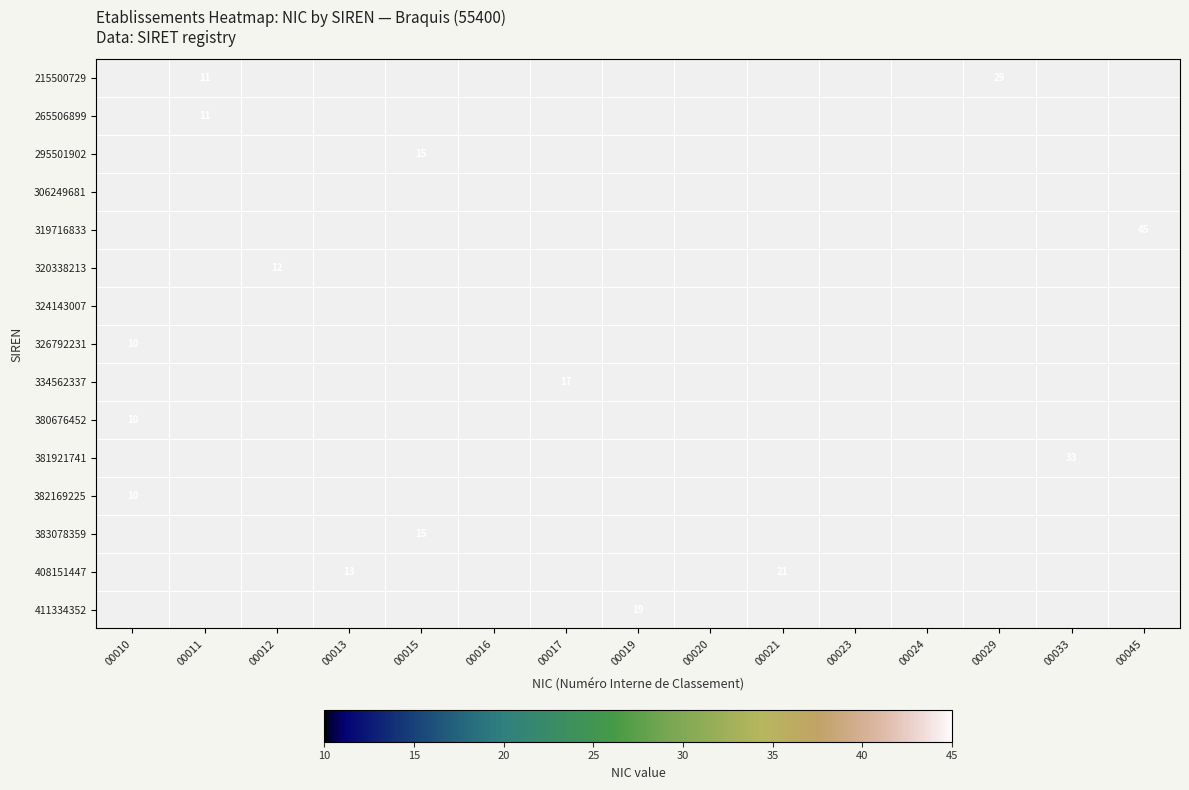

Is the value of 381921741 at 00021 greater than the value of 382169225 at 00015?

No